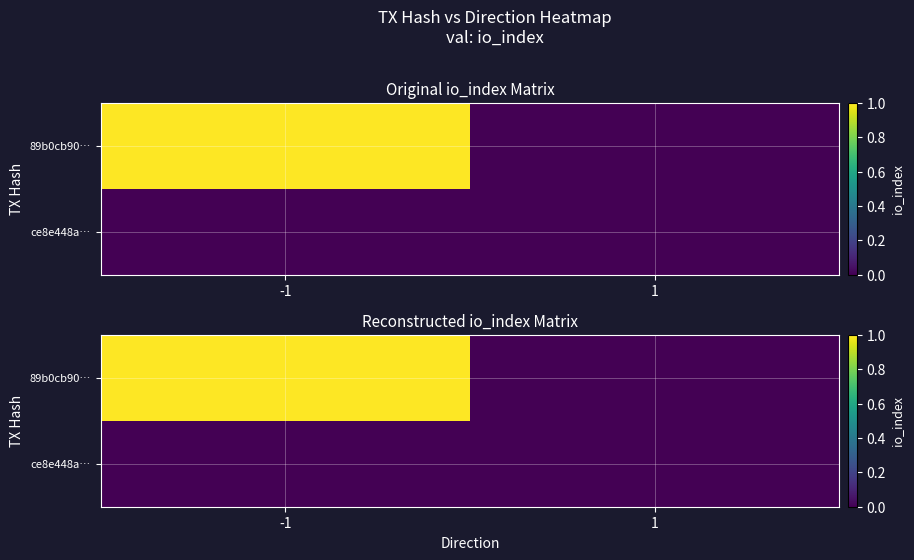

At how many categories does at least one series exceed 0?

1